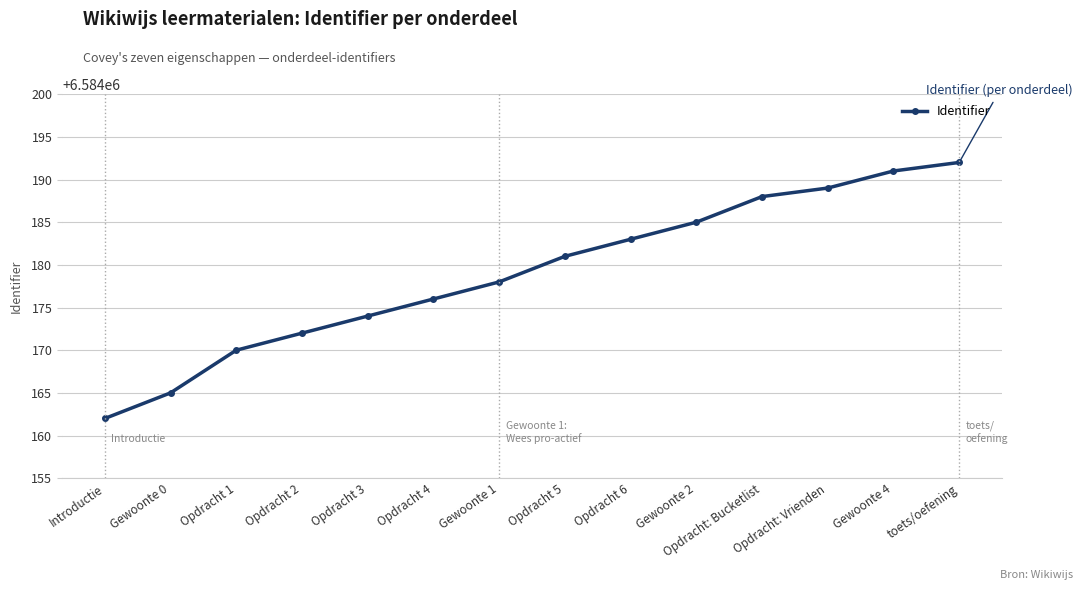

True or false: the data shows 6584178 at Gewoonte 1.

True